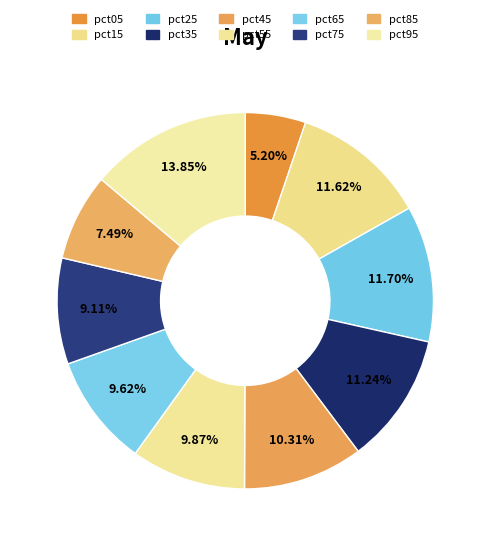

Is there a majority slice in this chart?

No